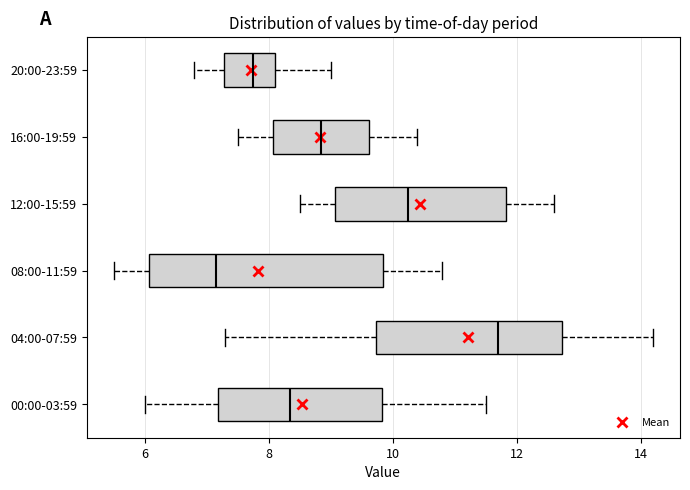

Which box has the furthest to the right median line?

04:00-07:59